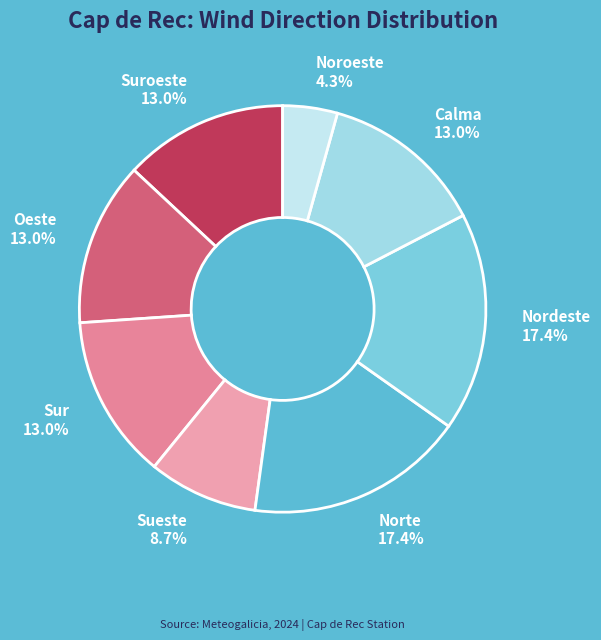

The Sur slice represents 20% of the pie. True or false?

False